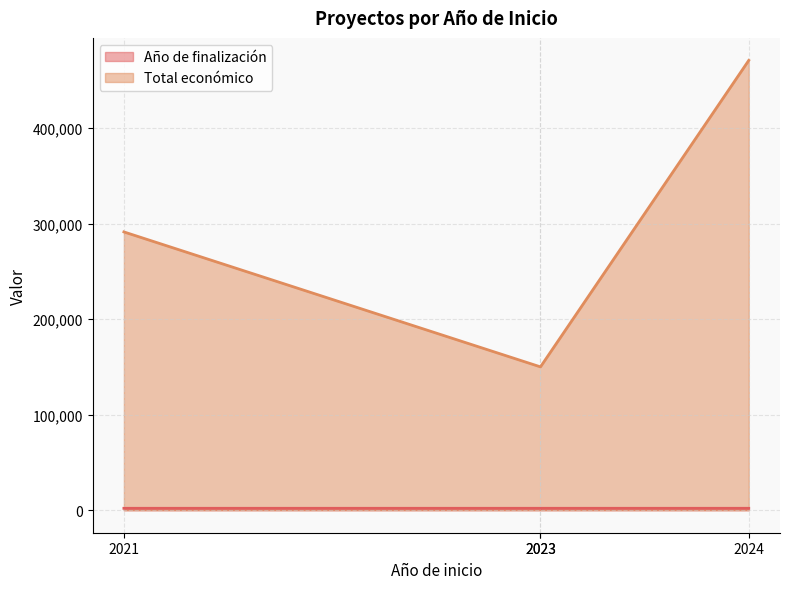

At which label is Total económico closest to 310337?

2021